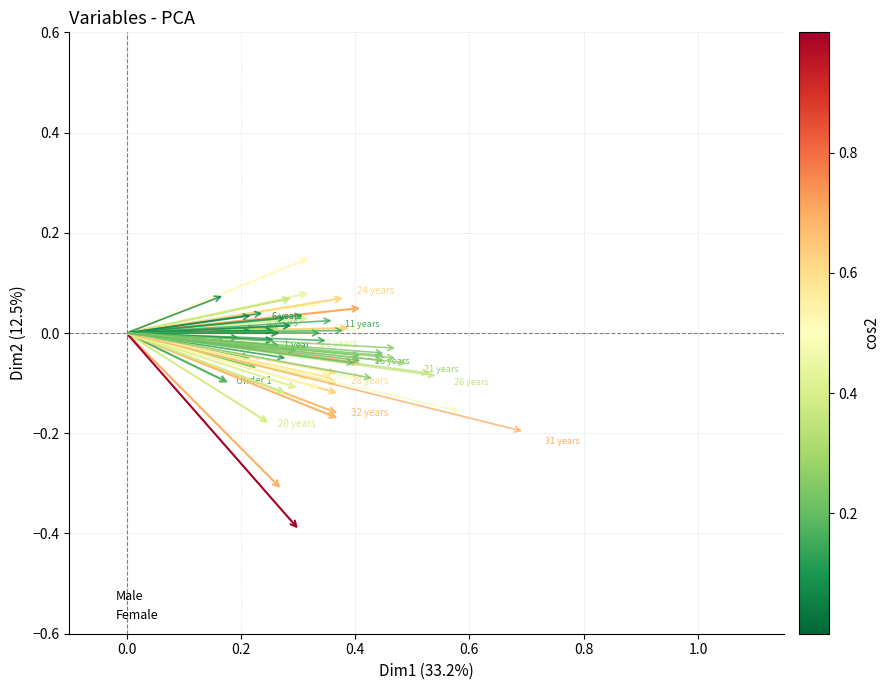

Which series reaches the maximum Y coordinate?

Male